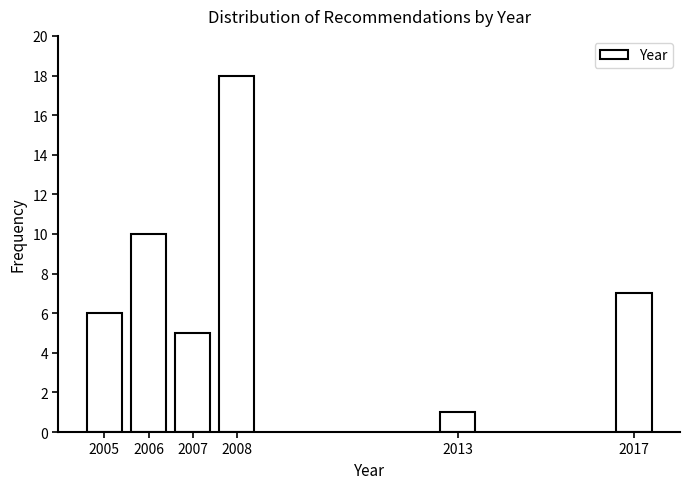

Reading left to right, list all the values displayed in this chart.

2005=6	2006=10	2007=5	2008=18	2013=1	2017=7